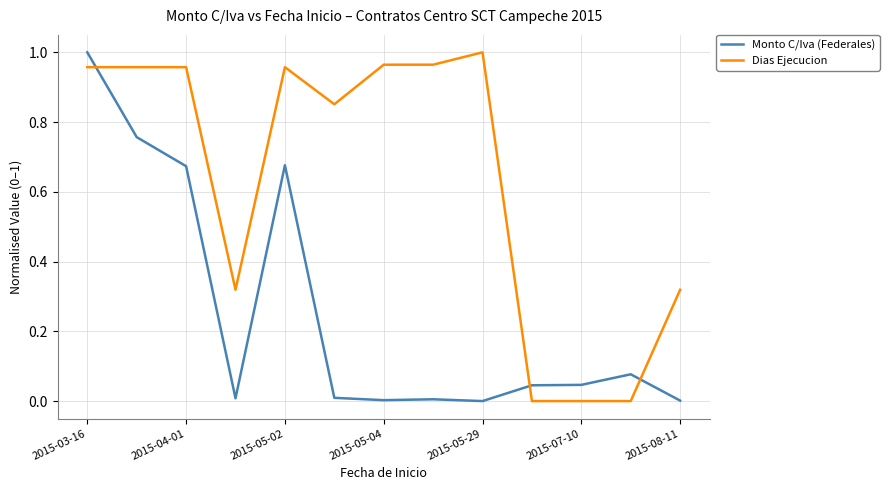

Which series ends up on top after the final intersection of Dias Ejecucion and Monto C/Iva (Federales)?

Dias Ejecucion